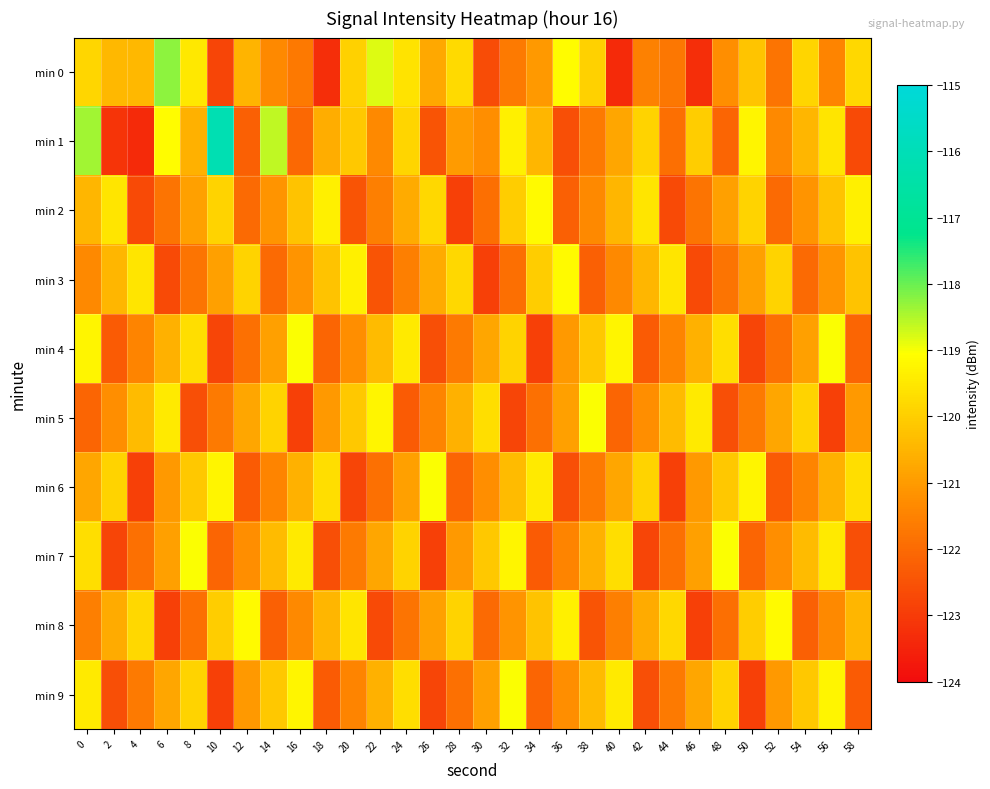

Which category has the highest value across all series?

10